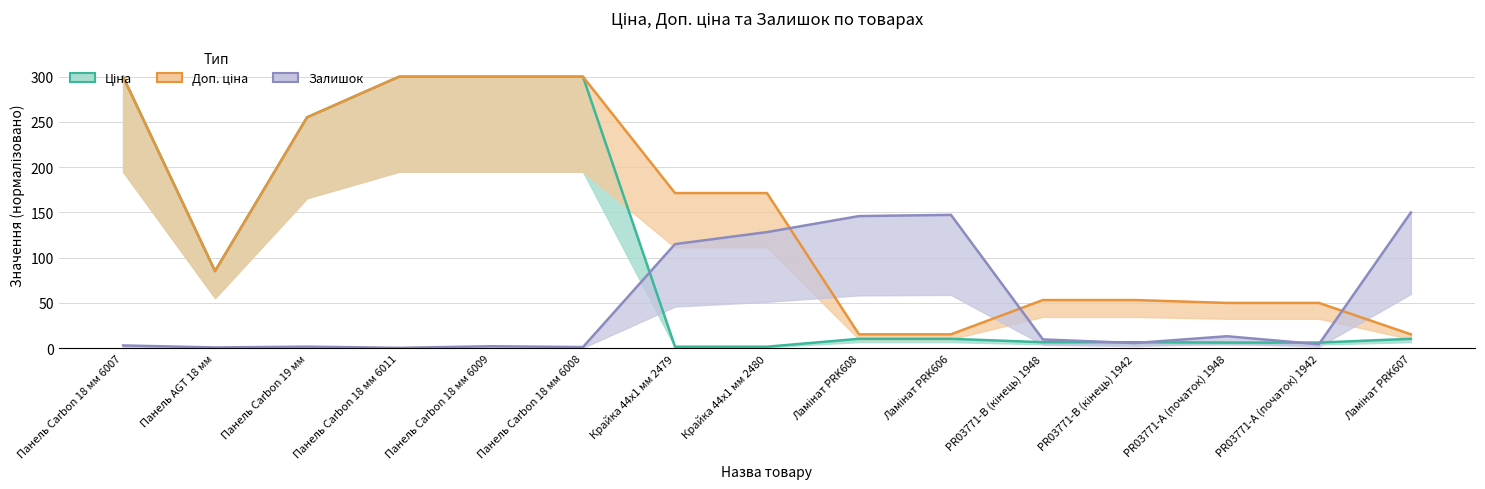

After their last crossing, which series has the higher values: Ціна (нормалізована) or Залишок (нормалізований)?

Залишок (нормалізований)